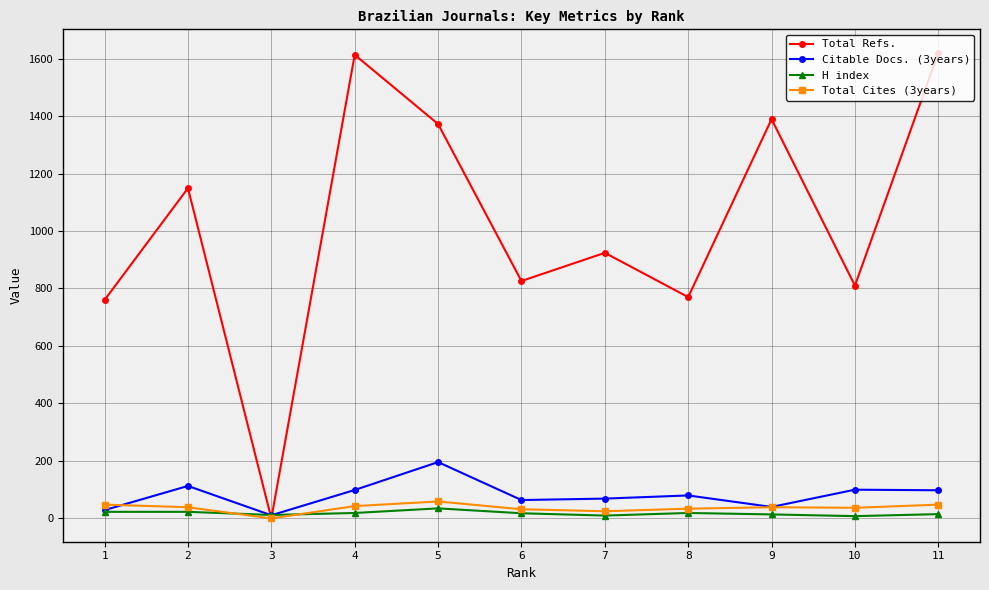

List the series in order of their peak value, lowest first.

H index, Total Cites (3years), Citable Docs. (3years), Total Refs.